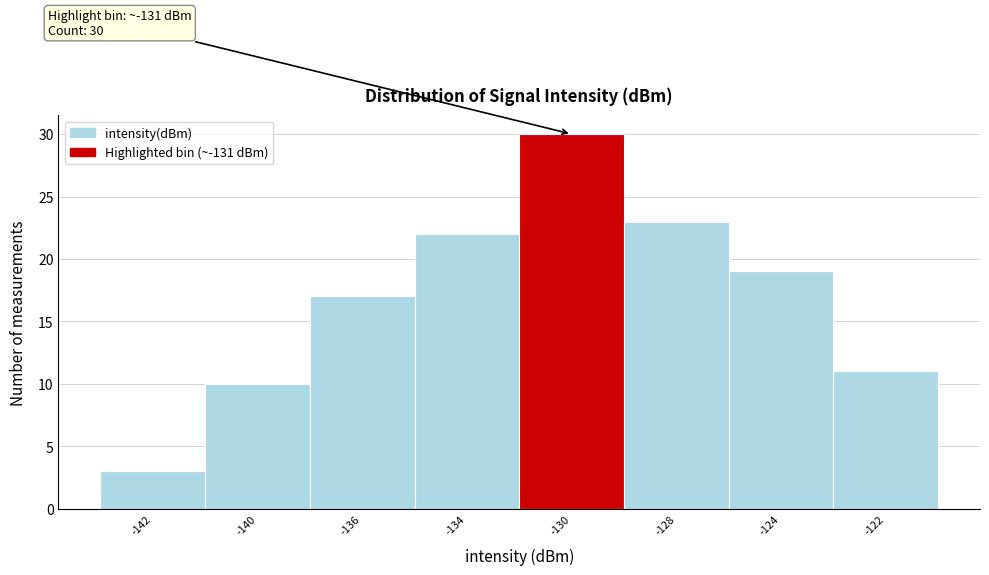

Reading right to left, transcribe all the data shown in this chart.

-122=11	-124=19	-128=23	-130=30	-134=22	-136=17	-140=10	-142=3